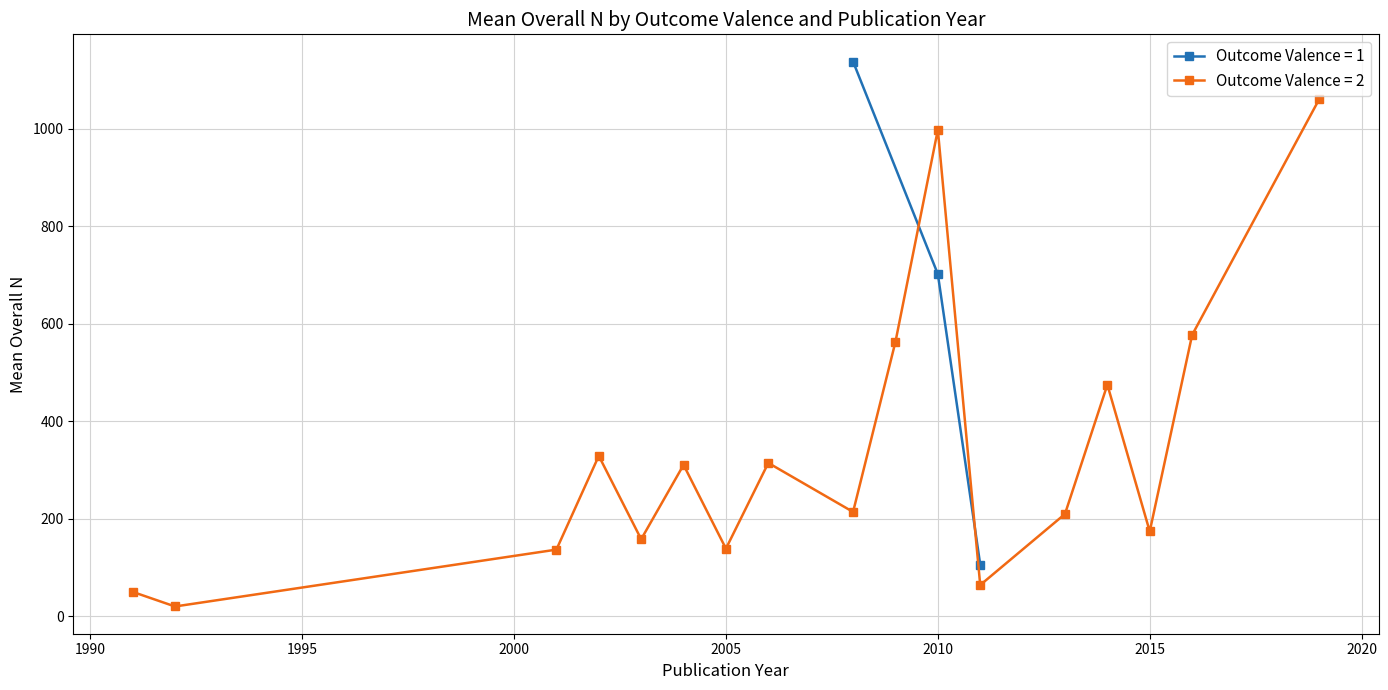

What is the value of the Outcome Valence = 1 point at the 3rd from the left?

106